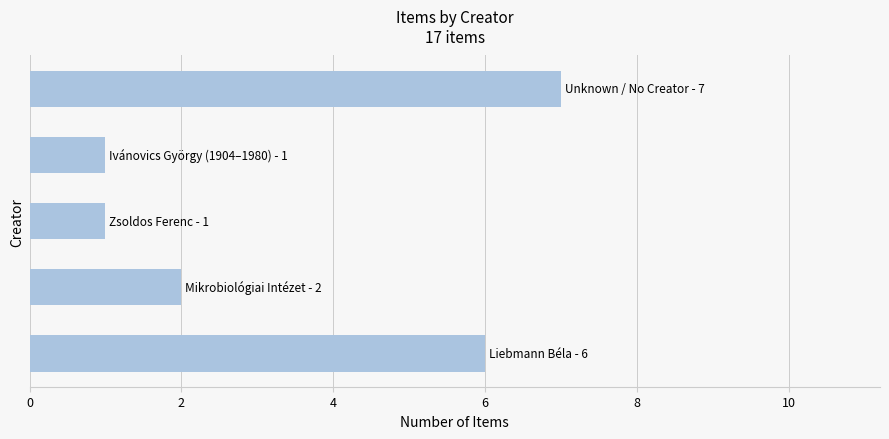

Reading bottom to top, list all the values displayed in this chart.

6	2	1	1	7